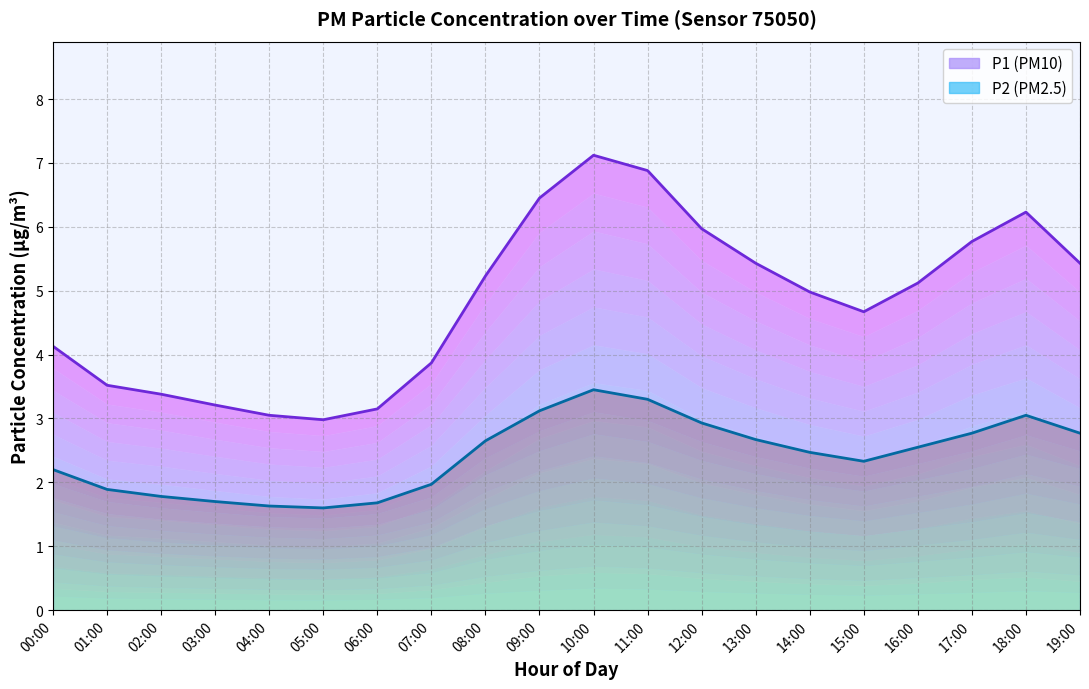

What are all the series names shown in the legend?

P1, P2